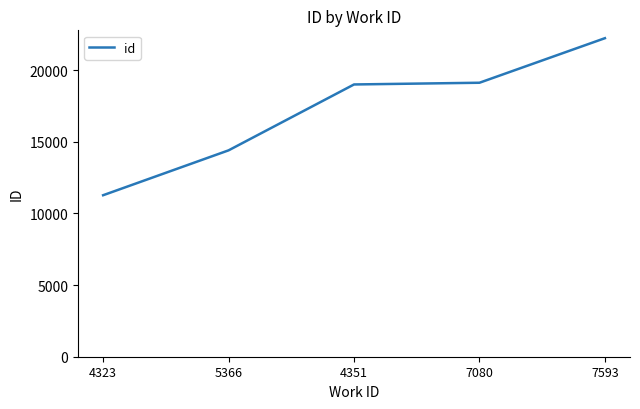

What is the sum of all values?

86035